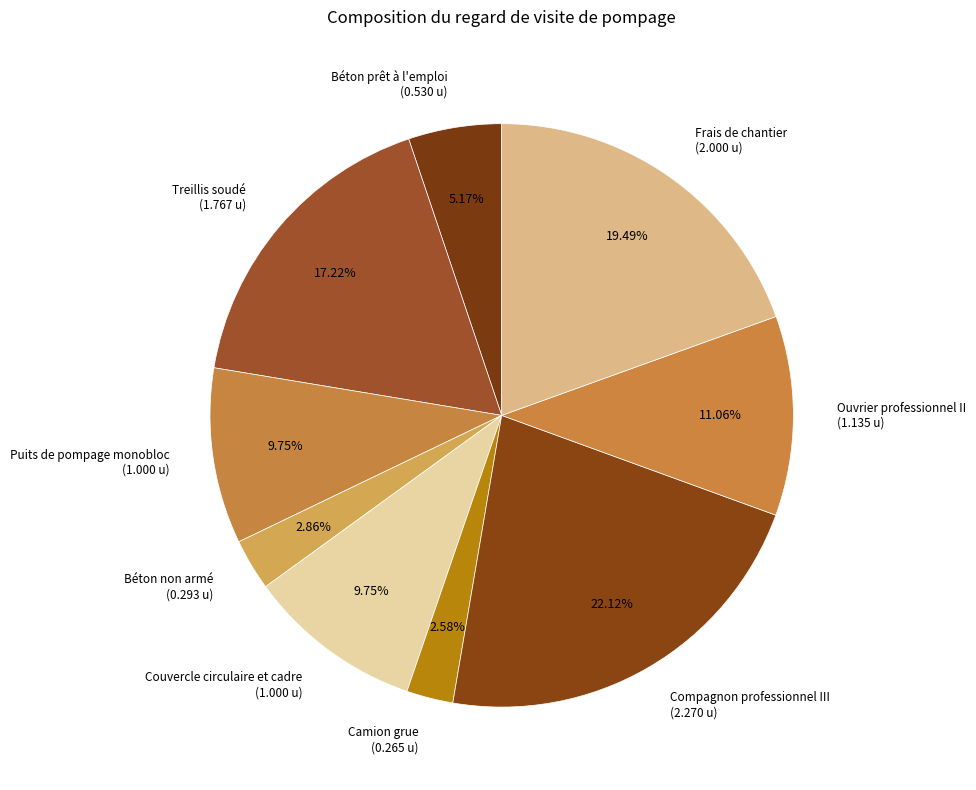

Is it true that Béton prêt à l'emploi is 5% of the pie?

True